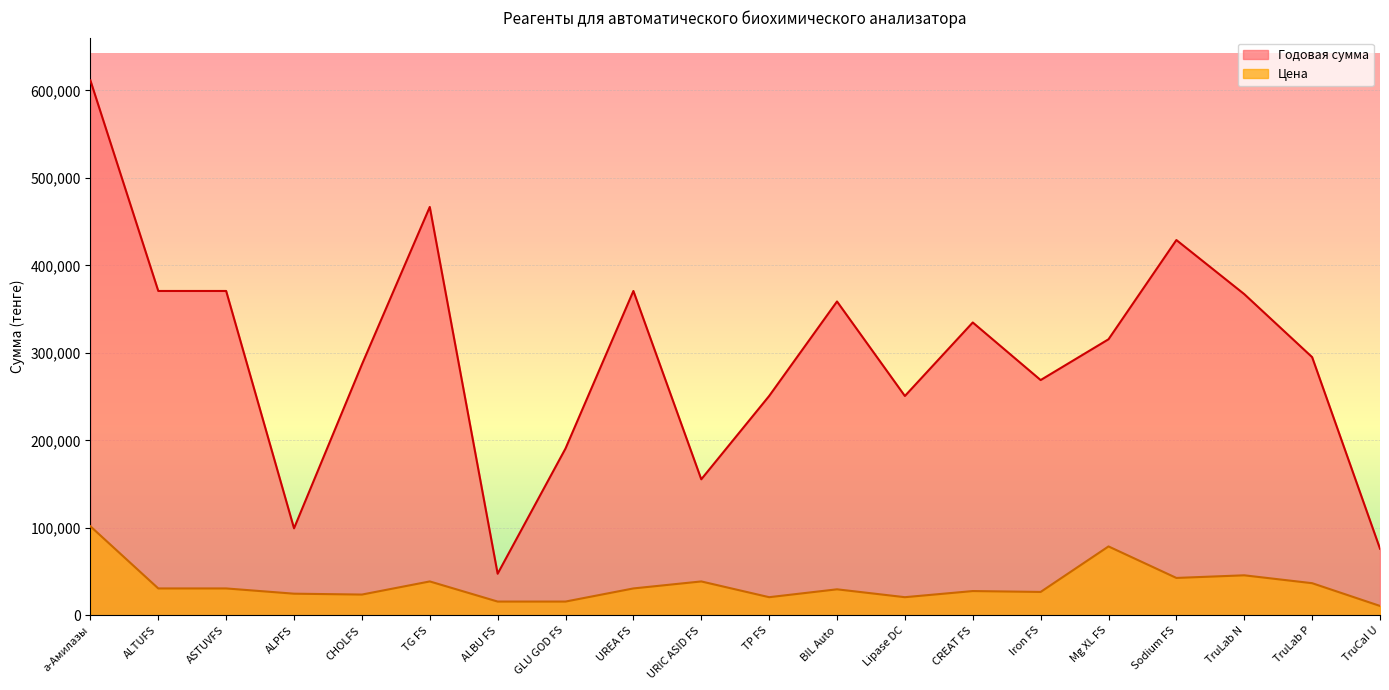

At which category does Годовая сумма reach its first local valley?

ALPFS